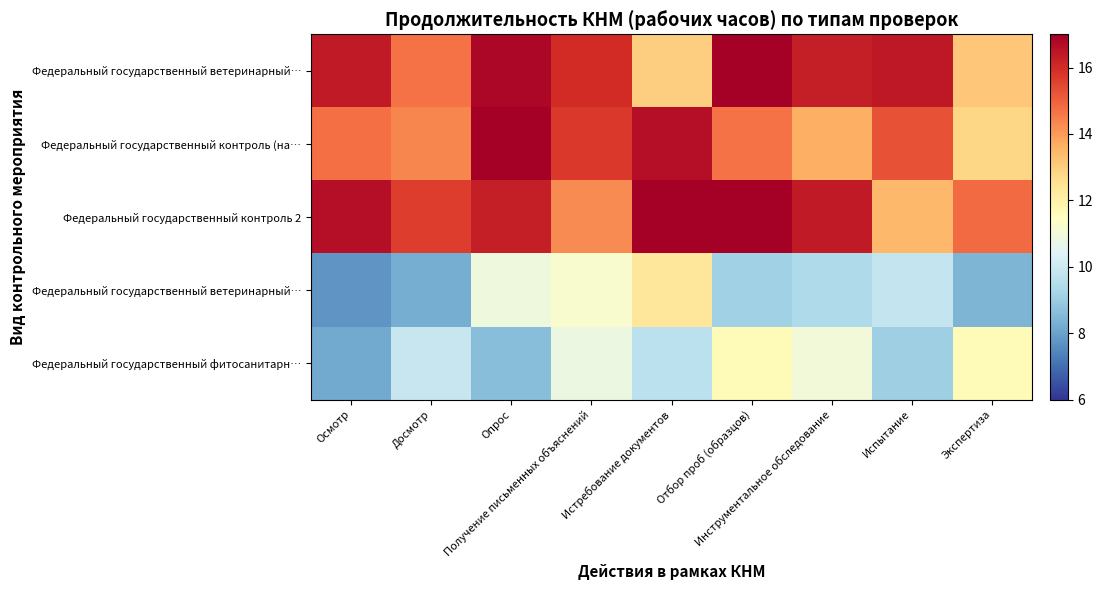

What is the minimum value shown in the chart?

7.7